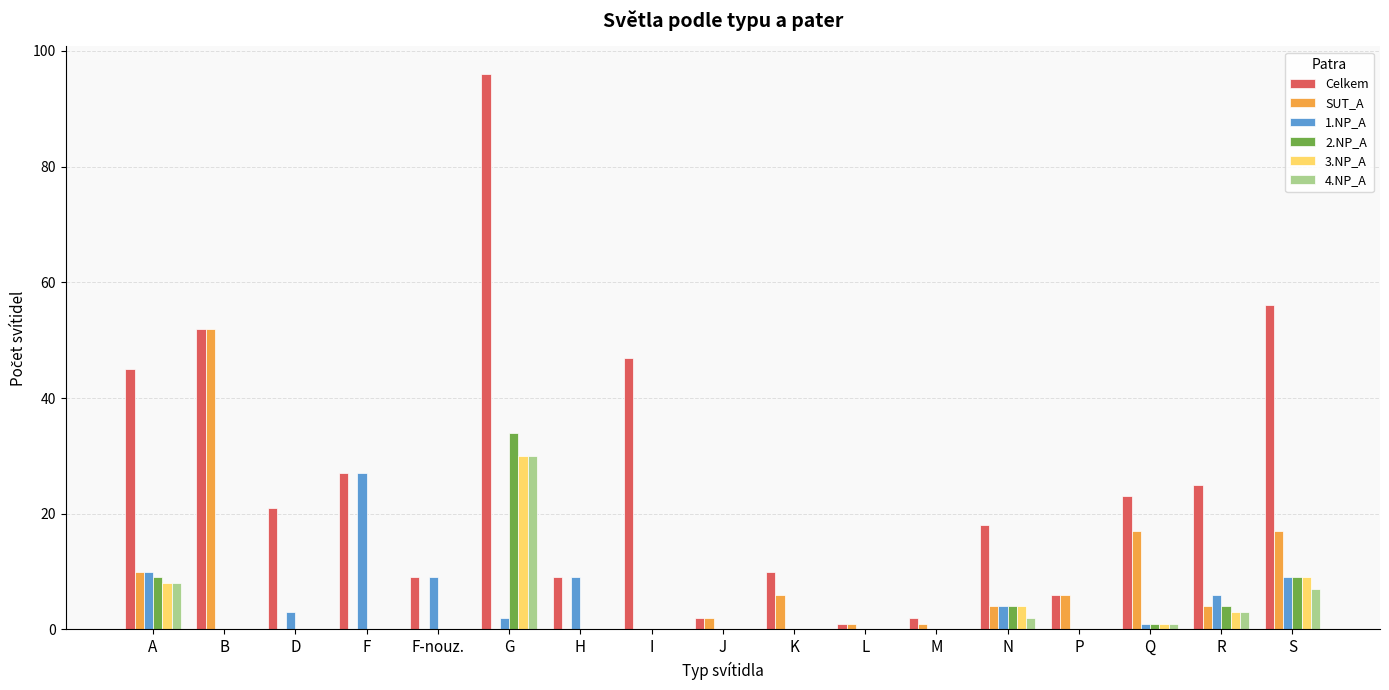

What is the sum of all 1.NP_A values?

80